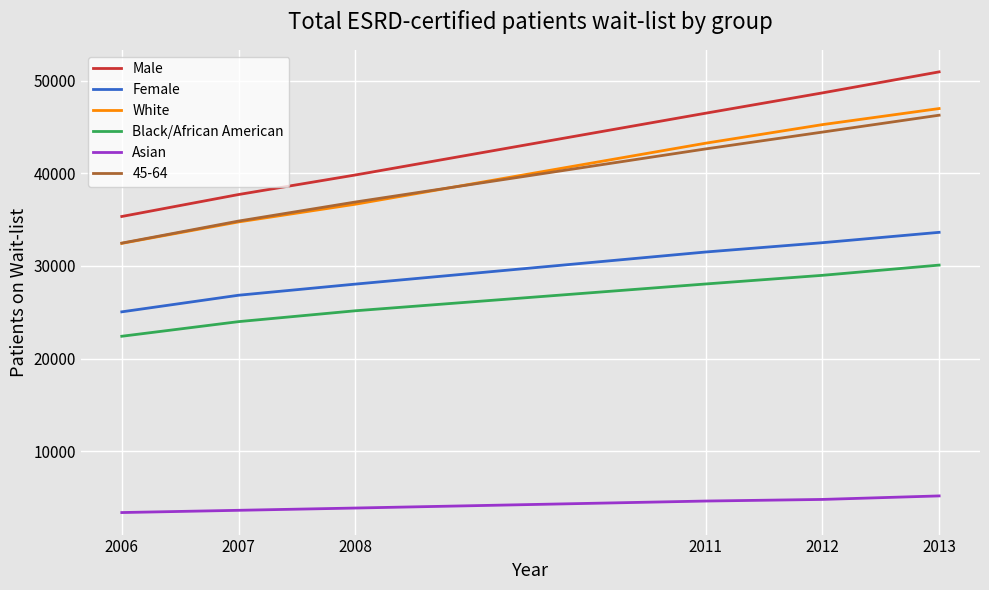

At which category is the sum across all series the highest?

2013